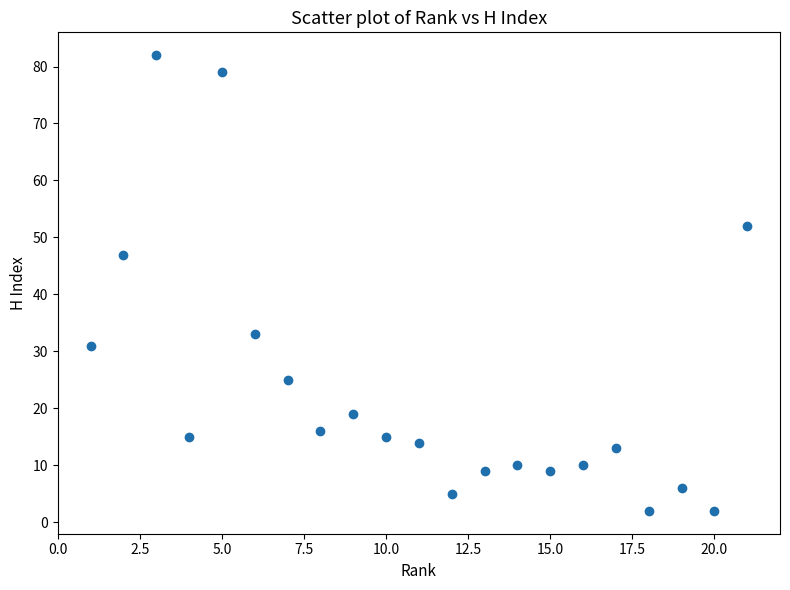

What Y value in the scatter plot is closest to 42?

47